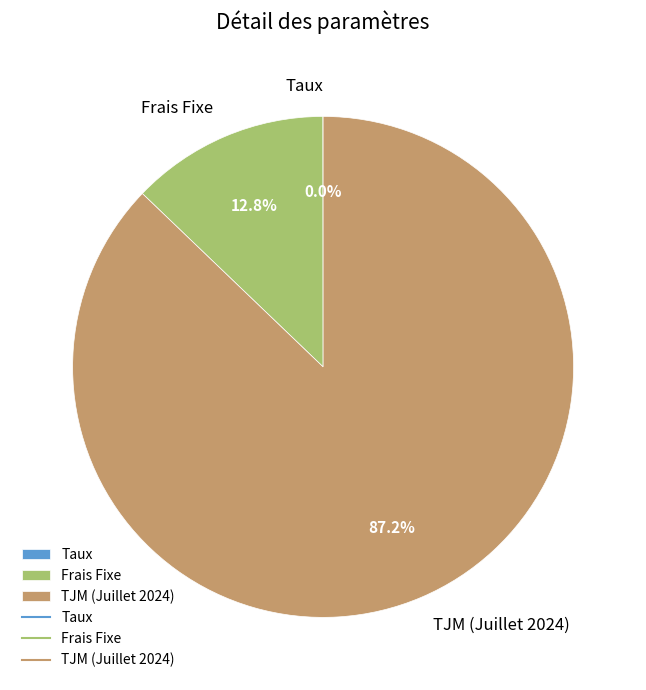

To the nearest percent, what is the combined percentage of Frais Fixe and TJM (Juillet 2024)?

100%